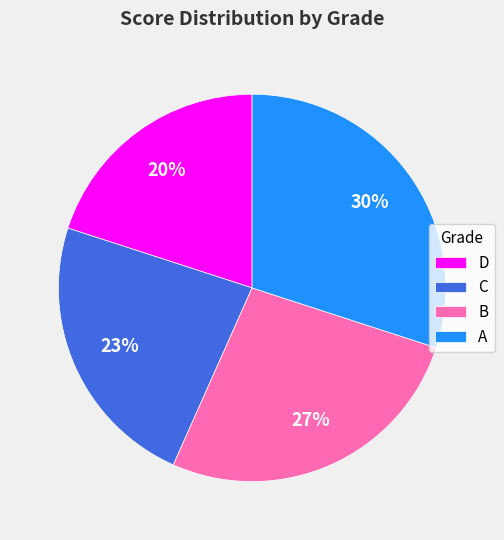

Is D the majority of the pie?

No